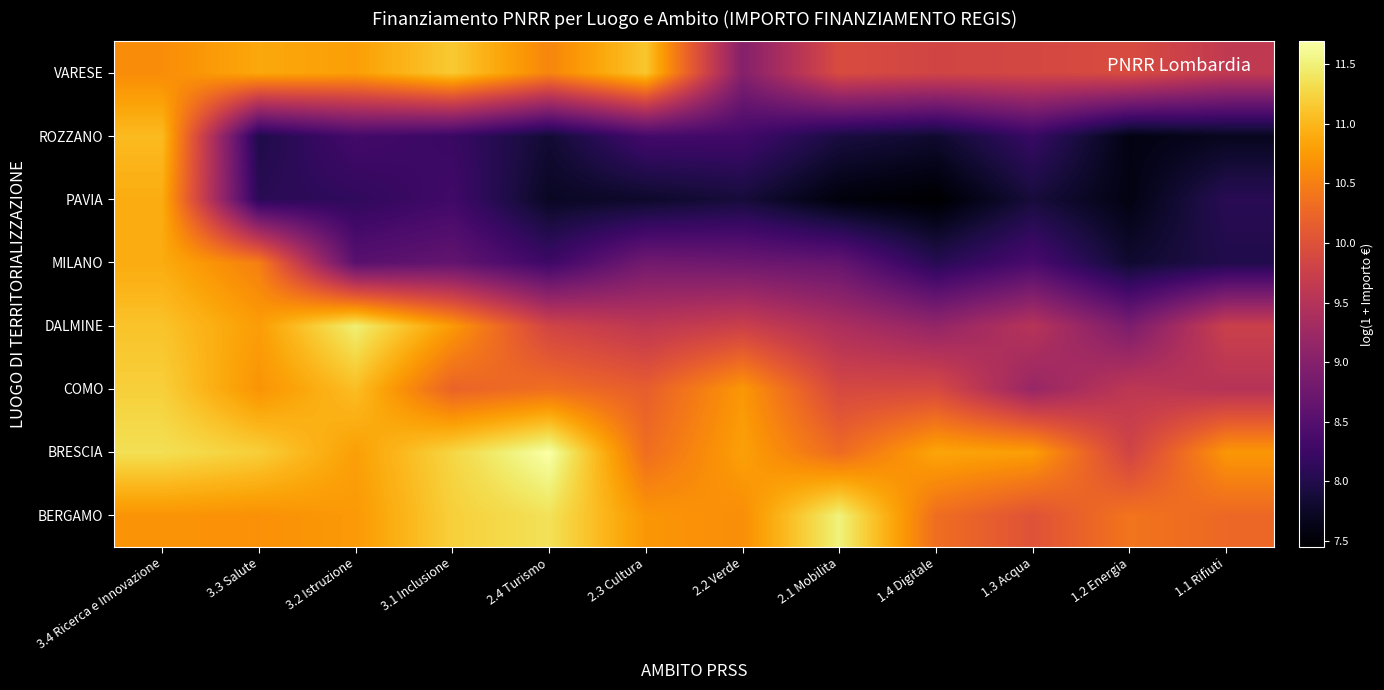

Reading left to right, transcribe all the data shown in this chart.

BERGAMO: 3.4 Ricerca e Innovazione=10.7	3.3 Salute=10.7	3.2 Istruzione=10.7	3.1 Inclusione=11.2	2.4 Turismo=11.4	2.3 Cultura=10.7	2.2 Verde=10.6	2.1 Mobilita=11.5	1.4 Digitale=10.3	1.3 Acqua=10.0	1.2 Energia=10.4	1.1 Rifiuti=10.3
BRESCIA: 3.4 Ricerca e Innovazione=11.4	3.3 Salute=11.2	3.2 Istruzione=10.8	3.1 Inclusione=11.3	2.4 Turismo=11.7	2.3 Cultura=10.3	2.2 Verde=10.8	2.1 Mobilita=10.3	1.4 Digitale=10.8	1.3 Acqua=10.8	1.2 Energia=9.8	1.1 Rifiuti=10.7
COMO: 3.4 Ricerca e Innovazione=11.2	3.3 Salute=10.7	3.2 Istruzione=11.1	3.1 Inclusione=10.2	2.4 Turismo=10.3	2.3 Cultura=10.2	2.2 Verde=10.7	2.1 Mobilita=9.9	1.4 Digitale=9.9	1.3 Acqua=9.2	1.2 Energia=9.6	1.1 Rifiuti=9.5
DALMINE: 3.4 Ricerca e Innovazione=11.1	3.3 Salute=10.8	3.2 Istruzione=11.5	3.1 Inclusione=10.7	2.4 Turismo=9.8	2.3 Cultura=9.6	2.2 Verde=9.7	2.1 Mobilita=9.4	1.4 Digitale=9.1	1.3 Acqua=9.5	1.2 Energia=8.9	1.1 Rifiuti=9.7
MILANO: 3.4 Ricerca e Innovazione=10.9	3.3 Salute=10.5	3.2 Istruzione=8.5	3.1 Inclusione=8.6	2.4 Turismo=8.3	2.3 Cultura=8.8	2.2 Verde=8.7	2.1 Mobilita=8.7	1.4 Digitale=8.1	1.3 Acqua=8.4	1.2 Energia=7.8	1.1 Rifiuti=8.0
PAVIA: 3.4 Ricerca e Innovazione=10.9	3.3 Salute=8.1	3.2 Istruzione=8.1	3.1 Inclusione=8.3	2.4 Turismo=7.7	2.3 Cultura=7.8	2.2 Verde=7.9	2.1 Mobilita=7.5	1.4 Digitale=7.5	1.3 Acqua=7.9	1.2 Energia=7.6	1.1 Rifiuti=8.1
ROZZANO: 3.4 Ricerca e Innovazione=11.0	3.3 Salute=8.0	3.2 Istruzione=8.3	3.1 Inclusione=8.2	2.4 Turismo=7.8	2.3 Cultura=8.3	2.2 Verde=8.3	2.1 Mobilita=7.9	1.4 Digitale=7.8	1.3 Acqua=8.2	1.2 Energia=7.6	1.1 Rifiuti=7.7
VARESE: 3.4 Ricerca e Innovazione=10.6	3.3 Salute=10.9	3.2 Istruzione=10.8	3.1 Inclusione=11.2	2.4 Turismo=10.6	2.3 Cultura=11.1	2.2 Verde=9.0	2.1 Mobilita=9.9	1.4 Digitale=9.8	1.3 Acqua=9.9	1.2 Energia=9.9	1.1 Rifiuti=9.6